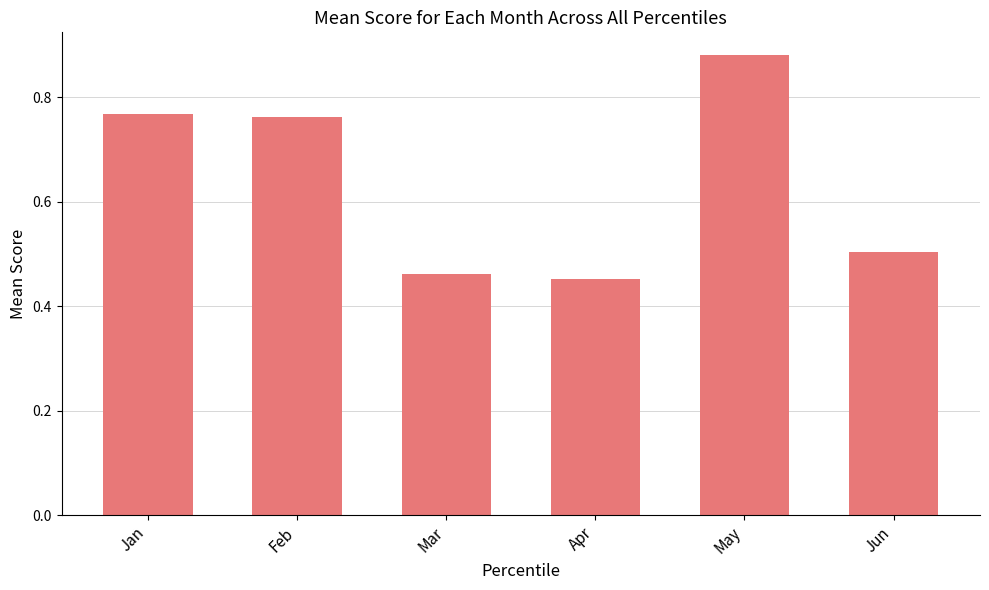

What is the sum of the values at Feb and Mar?

1.2